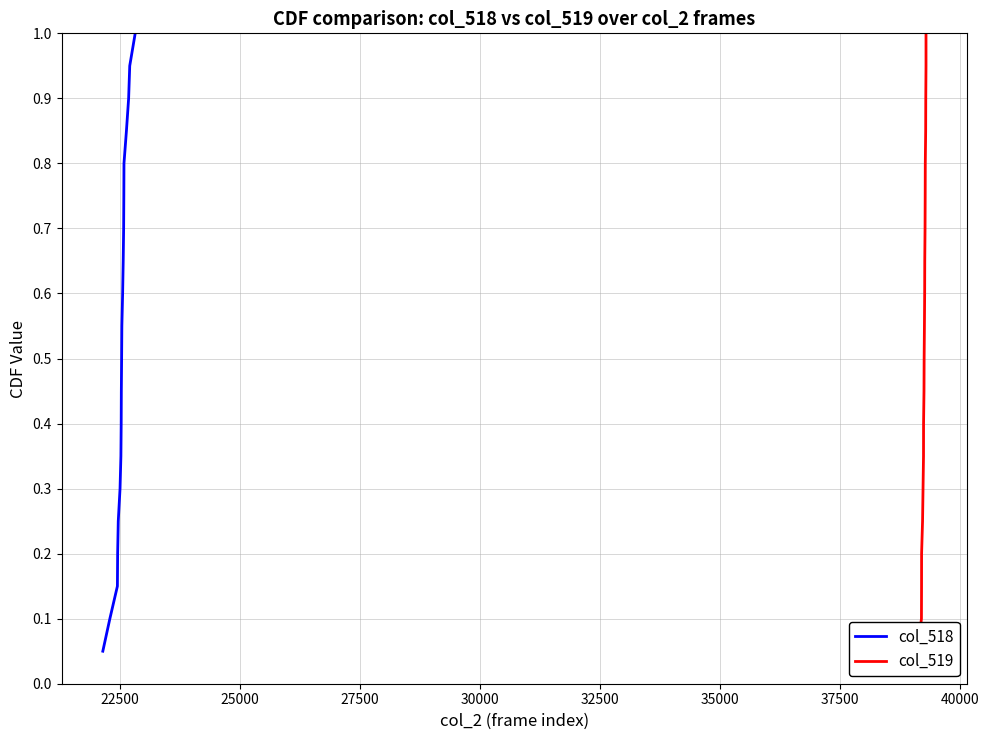

What is the maximum value for col_518?

1.0